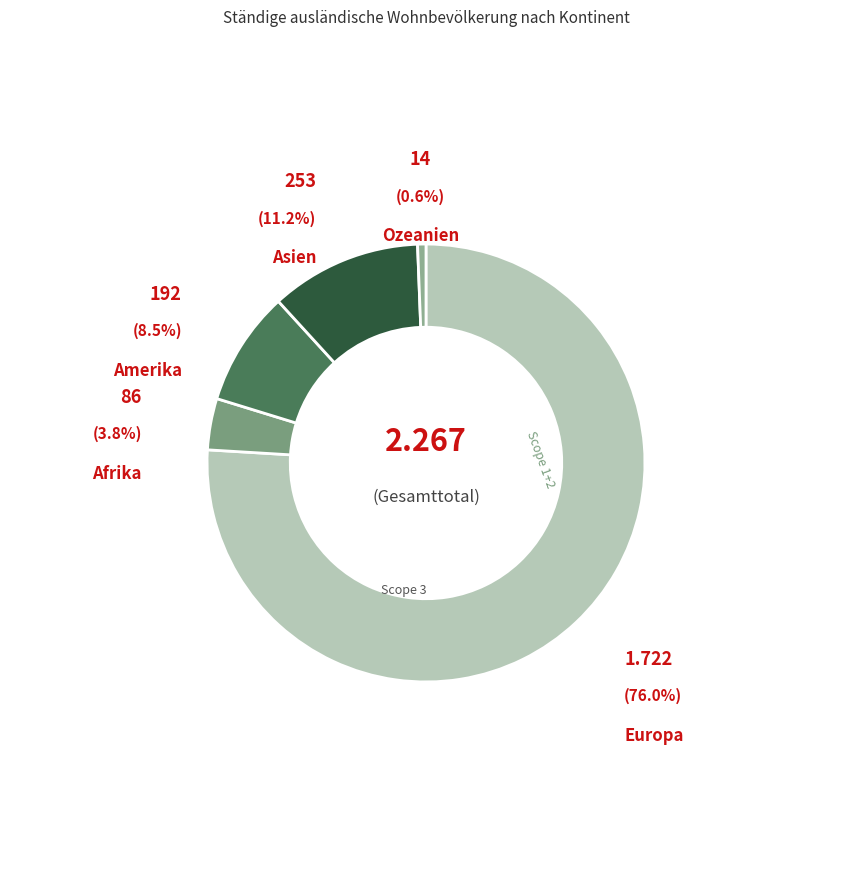

Which category accounts for the majority?

Europa